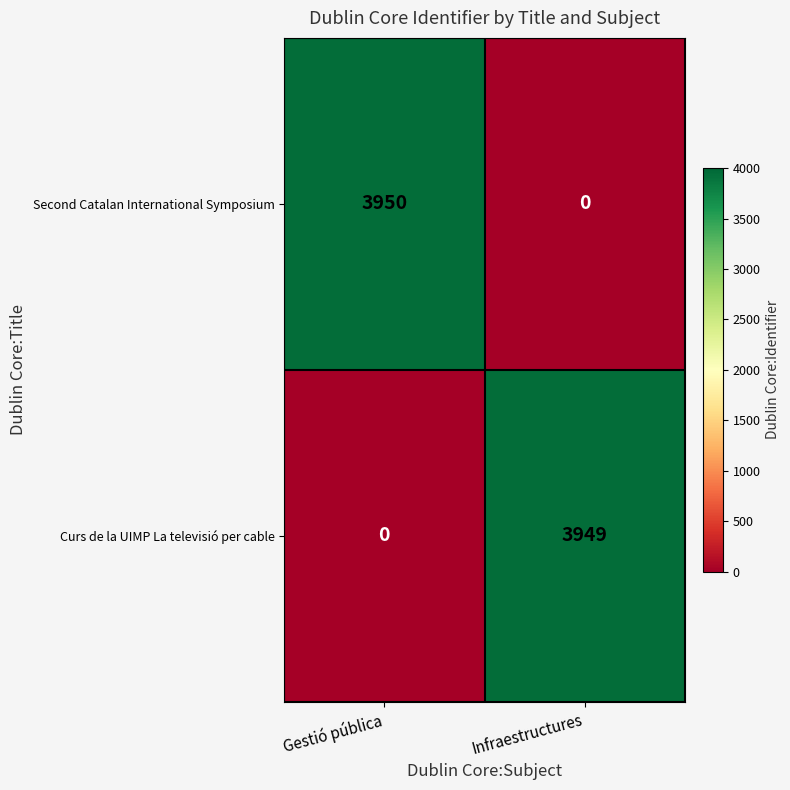

Rank the series by their maximum value, from highest to lowest.

Second Catalan International Symposium, Curs de la UIMP La televisió per cable